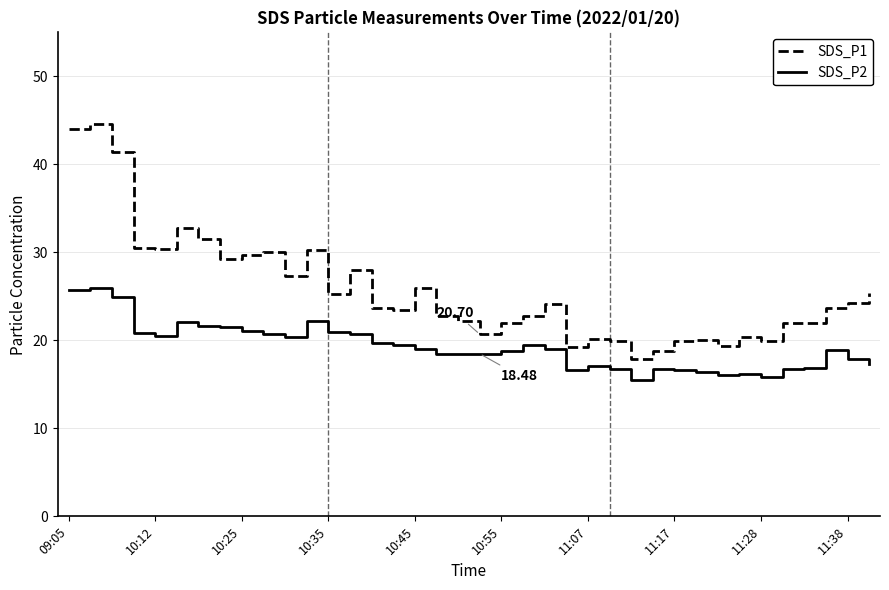

What is the sum of all SDS_P2 values?

731.6